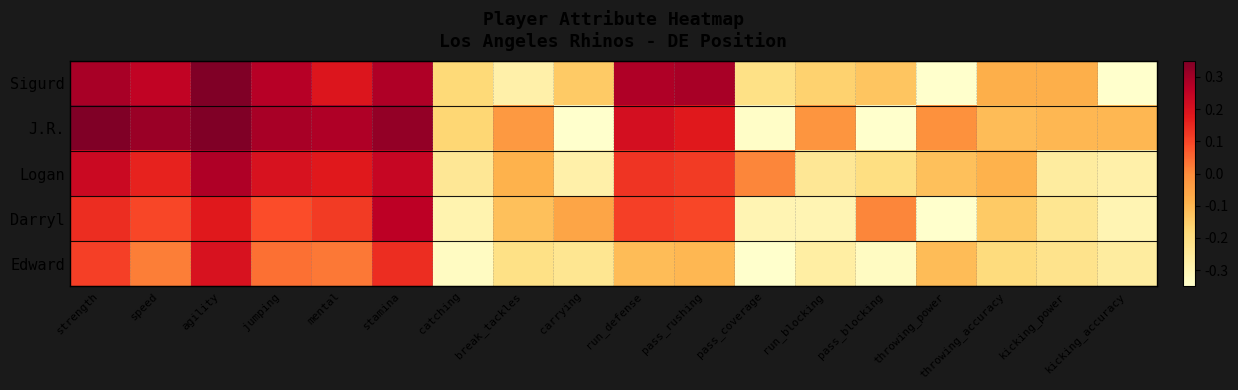

What is the spread (max minus min) of values at break_tackles?

0.2